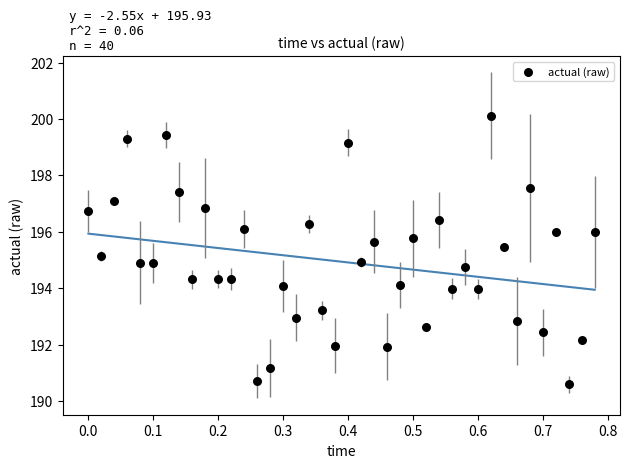

What is the range of Y values (max minus min)?

9.5